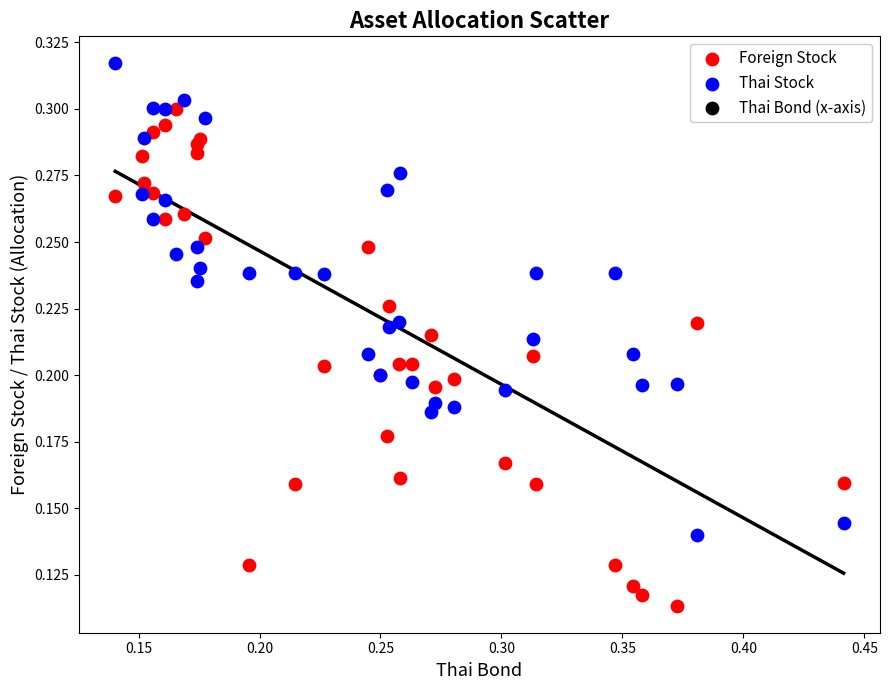

Which series reaches the maximum Y coordinate?

Thai Stock